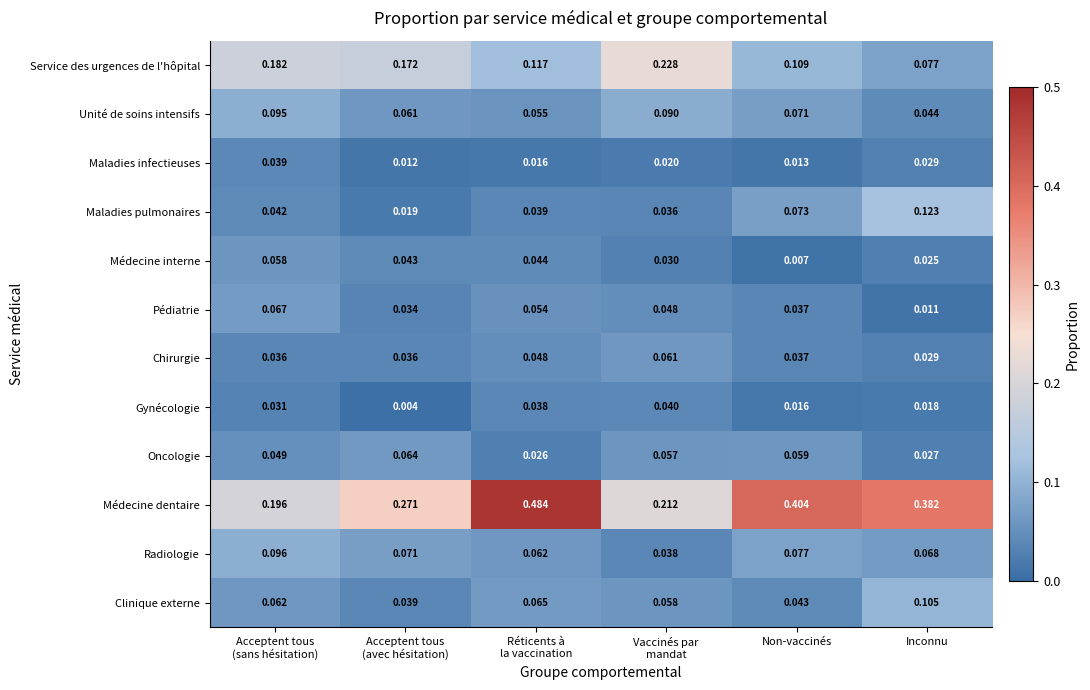

Which series changed the most between Non-vaccinés and Inconnu?

Clinique externe